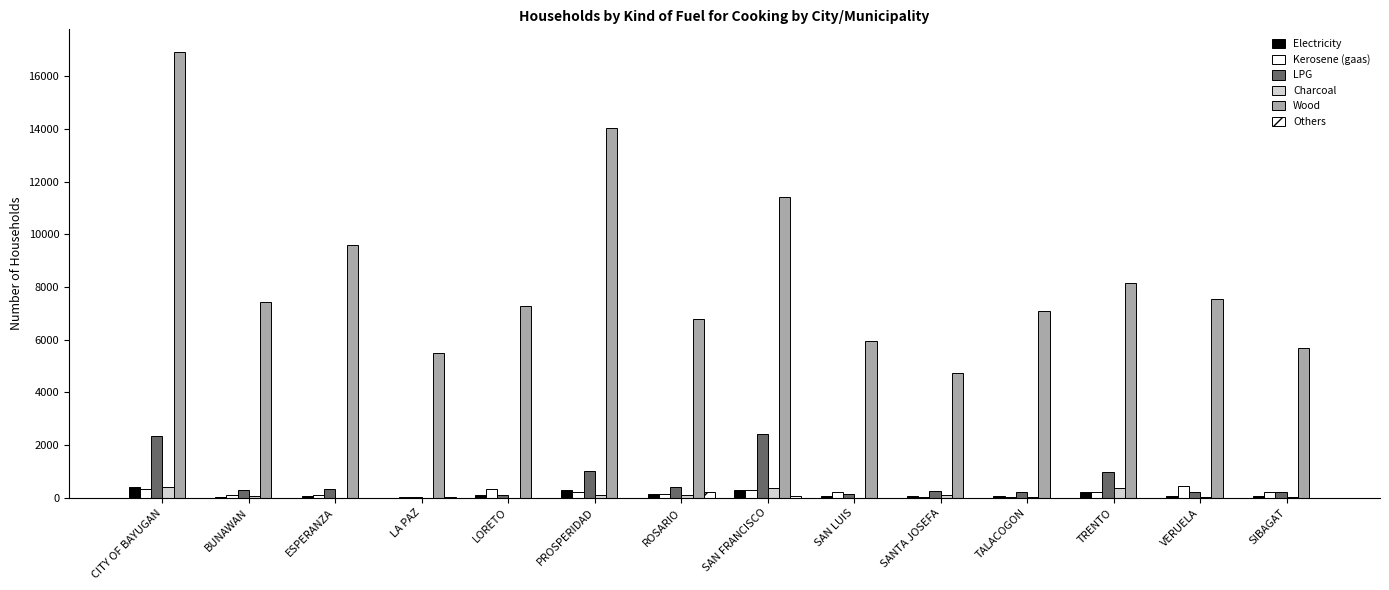

Is the value of Others at SAN LUIS greater than the value of Wood at LA PAZ?

No